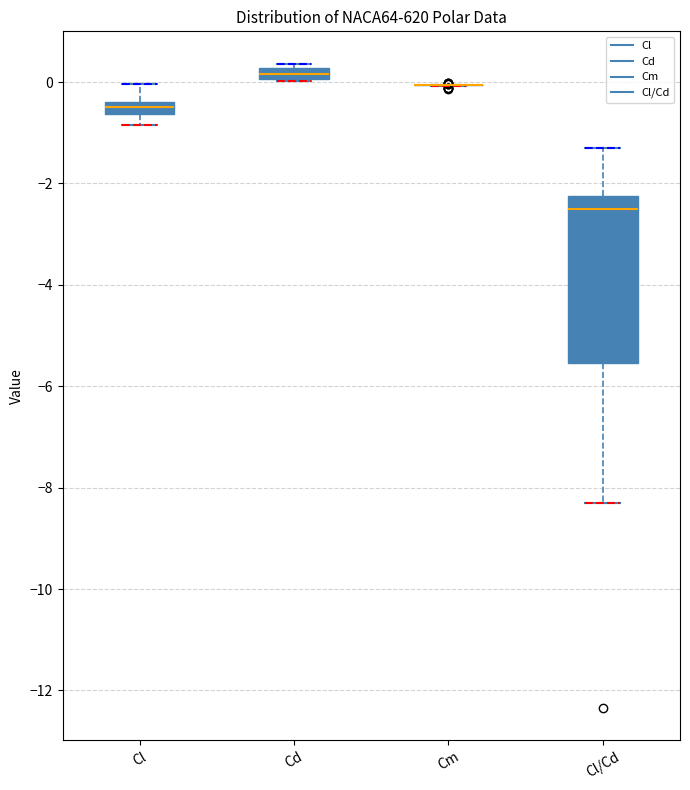

Where is the upper edge of the box for Cl/Cd on the y-axis? The values are not printed on the chart, so give them approximately, as read against the axis.

-2.2